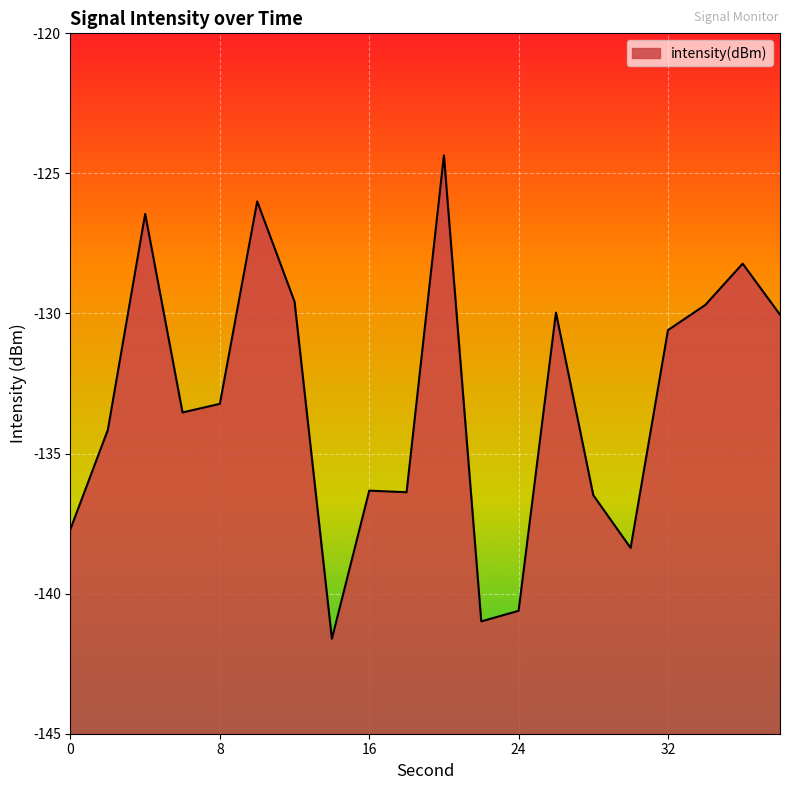

What is the change in value from 16 to 18?

-0.1